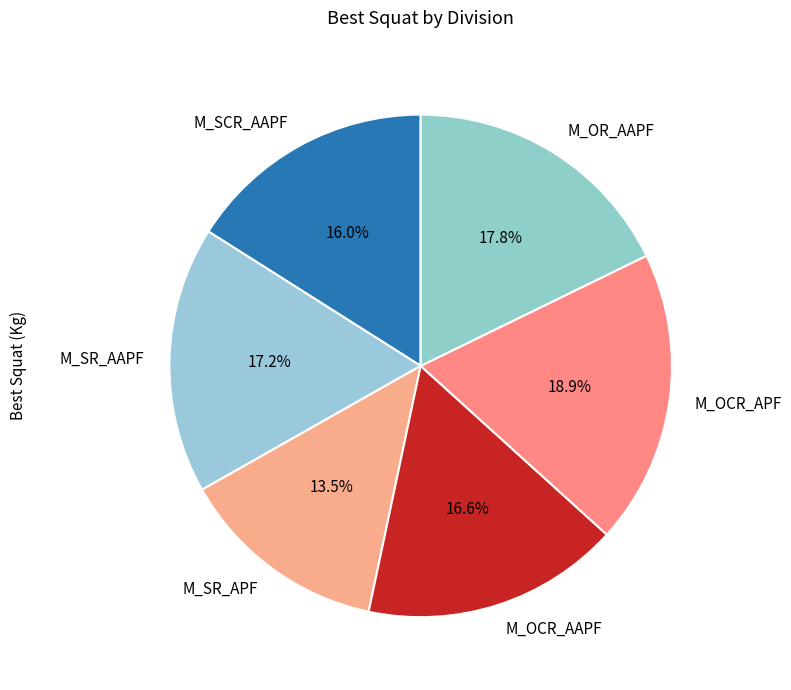

Combined, do M_SCR_AAPF and M_OCR_APF account for over 50%?

No